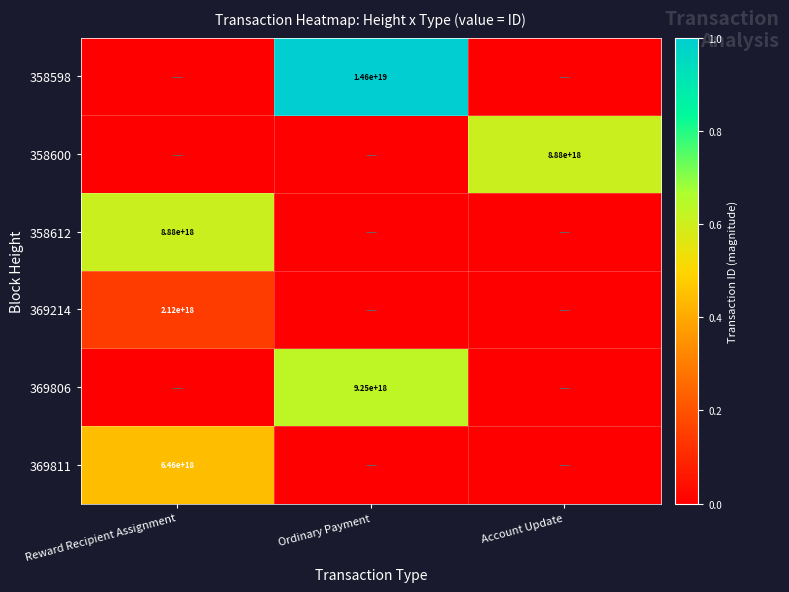

Is it true that 369214 equals 2120000000000000000 at Reward Recipient Assignment?

True